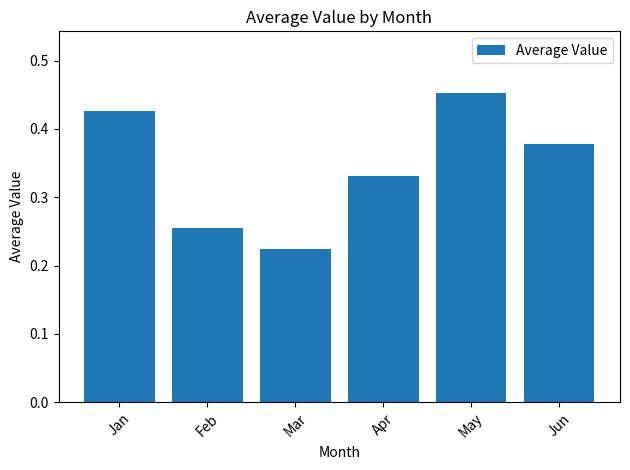

What is the difference between the values at Apr and May?

0.1